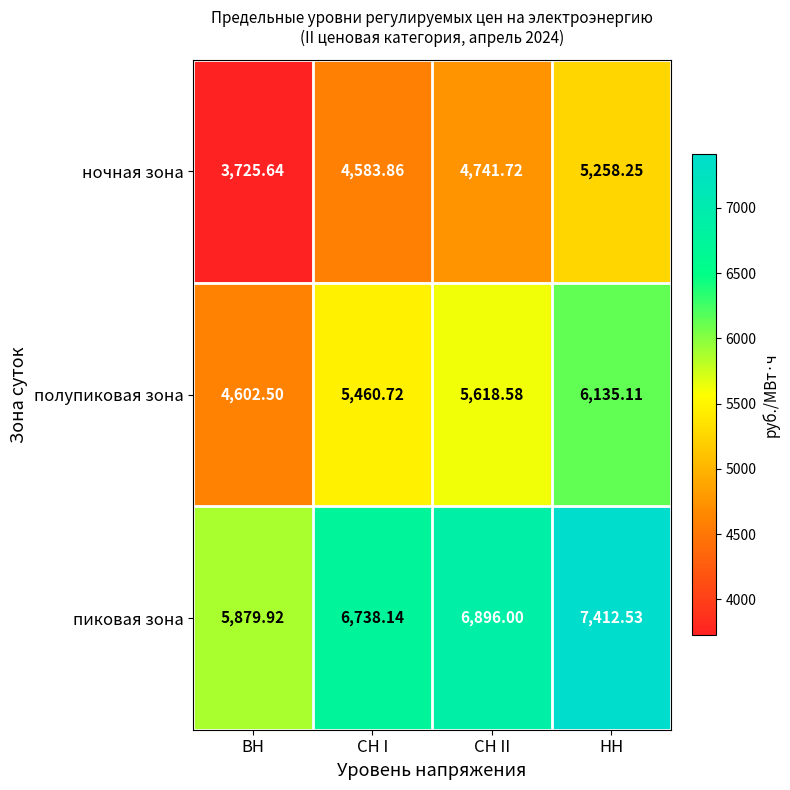

Which category has the highest value across all series?

НН